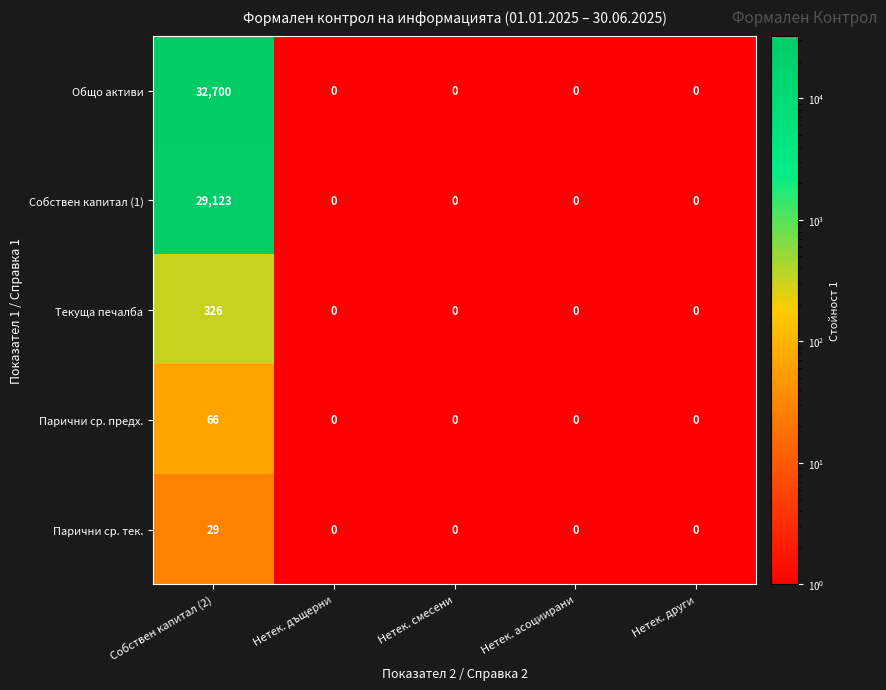

Reading left to right, list all the values displayed in this chart.

Общо активи: 32700	0	0	0	0
Собствен капитал (1): 29123	0	0	0	0
Текуща печалба: 326	0	0	0	0
Парични ср. предх.: 66	0	0	0	0
Парични ср. тек.: 29	0	0	0	0